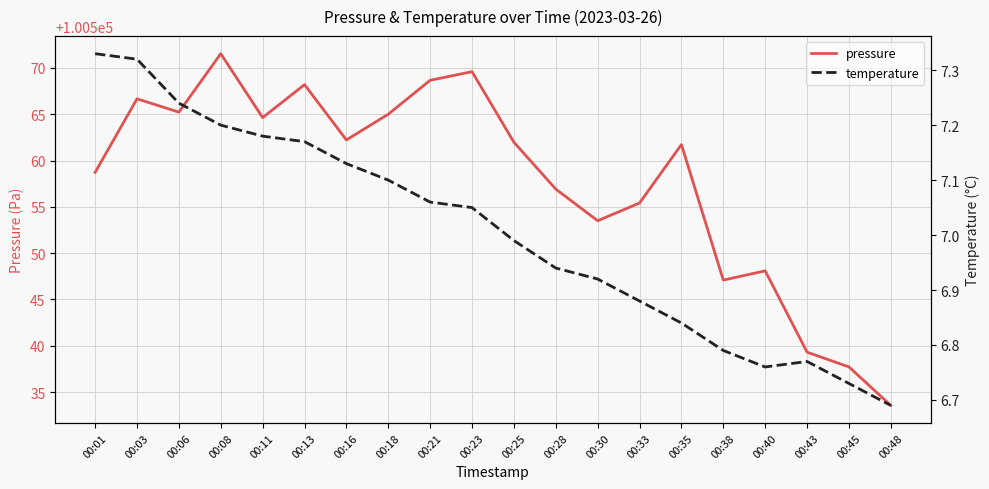

Which category has the highest value in the temperature series?

00:01